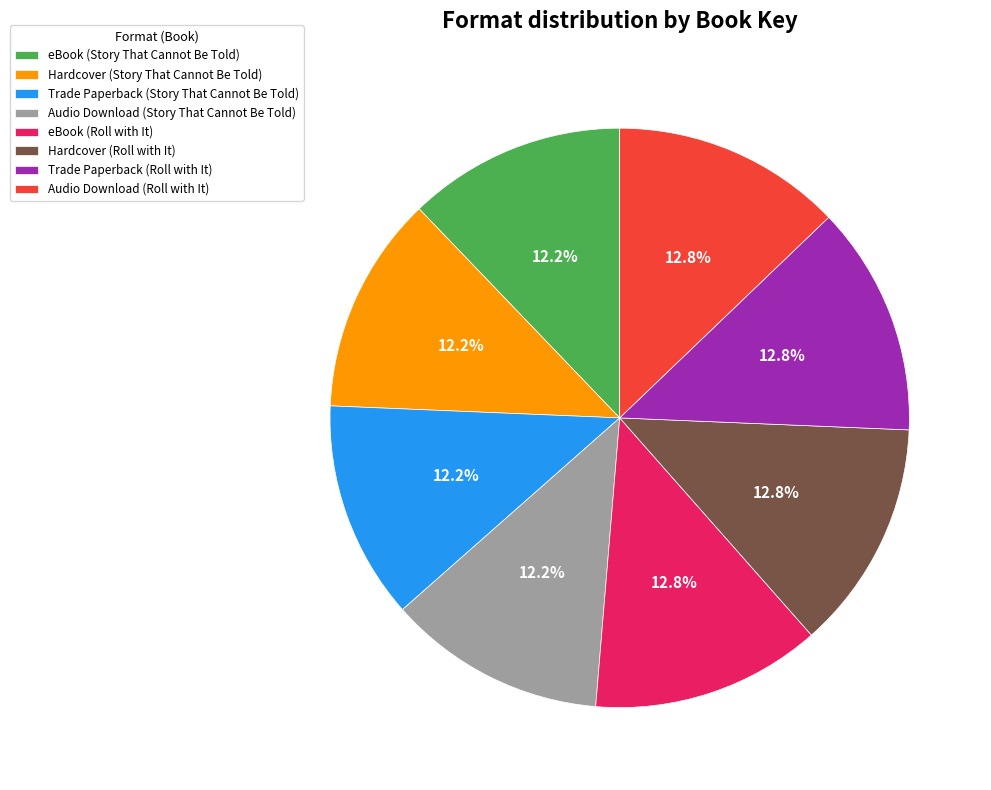

What is the total percentage of eBook (Story That Cannot Be Told) and Trade Paperback (Roll with It)?

25.0%